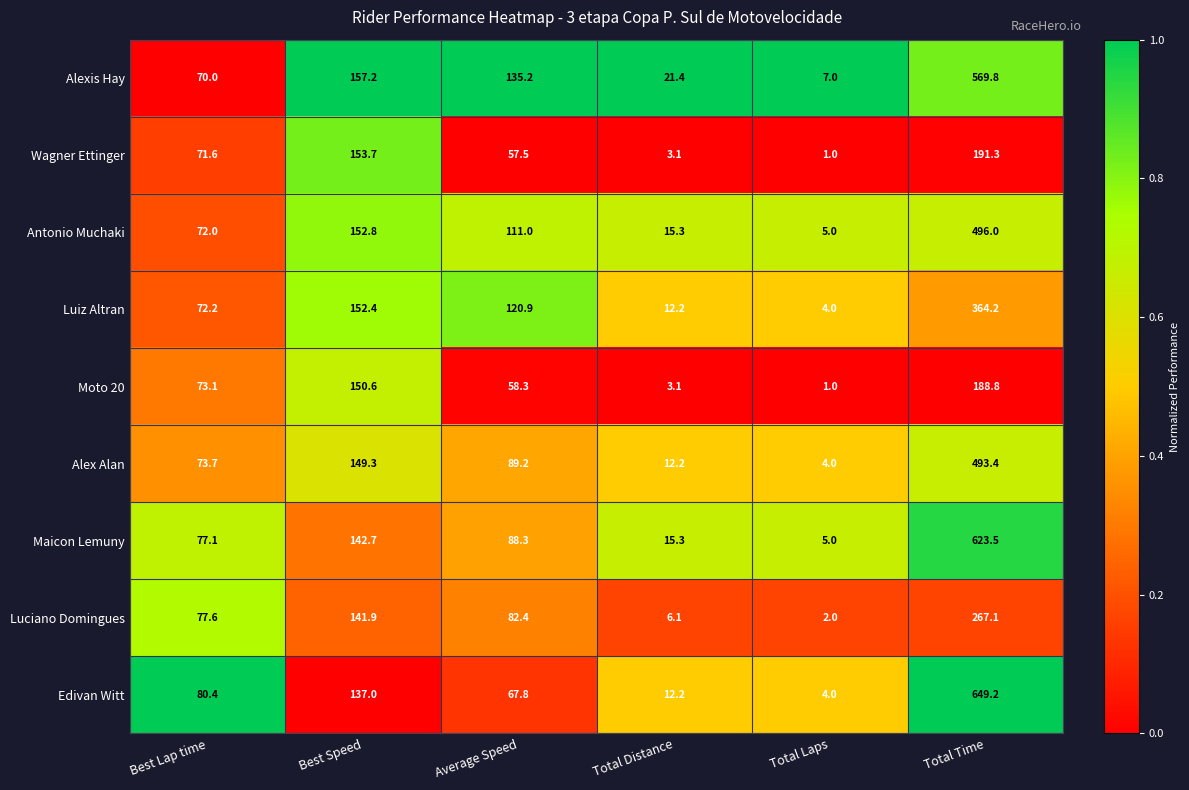

The Maicon Lemuny series shows 97.3 at Best Speed. True or false?

False